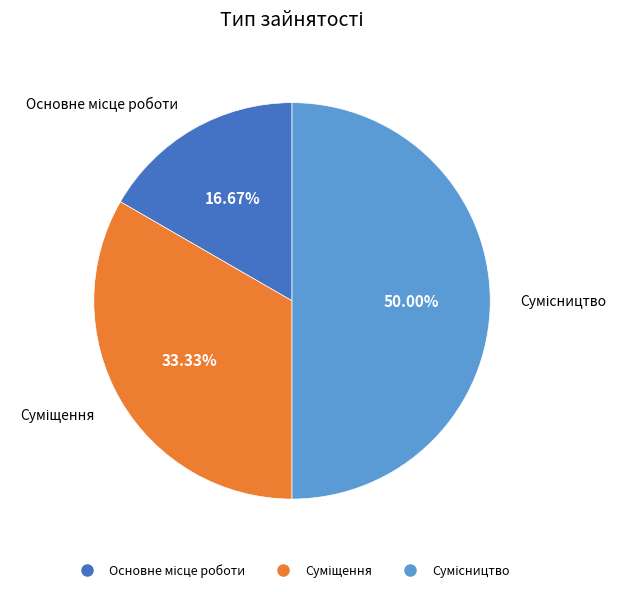

Which slice is the smallest?

Основне місце роботи